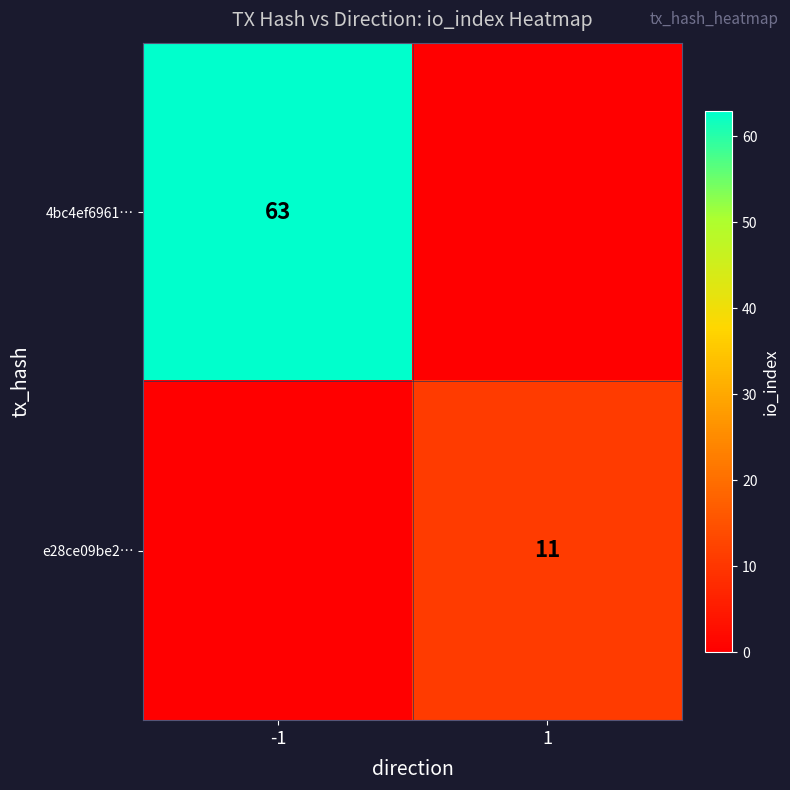

Count the number of data series in this chart.

2